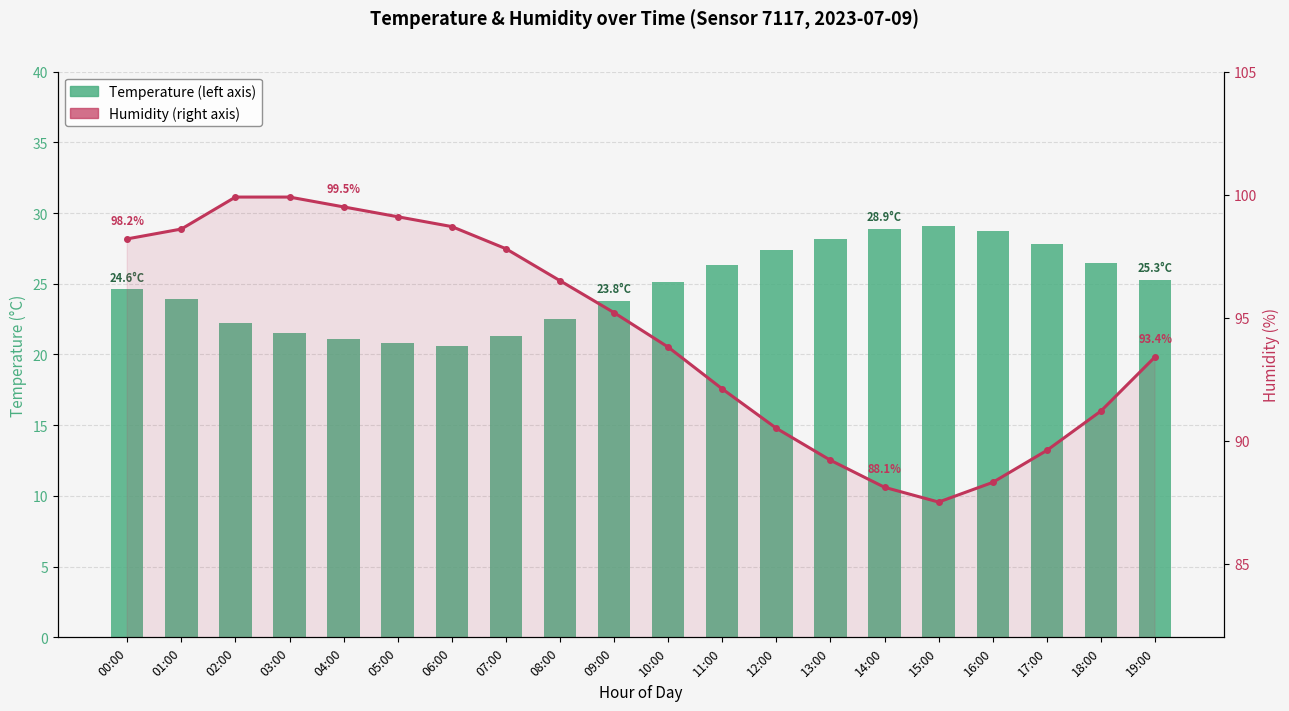

Rank the series at 04:00 from lowest to highest value.

Temperature (left axis), Humidity (right axis)